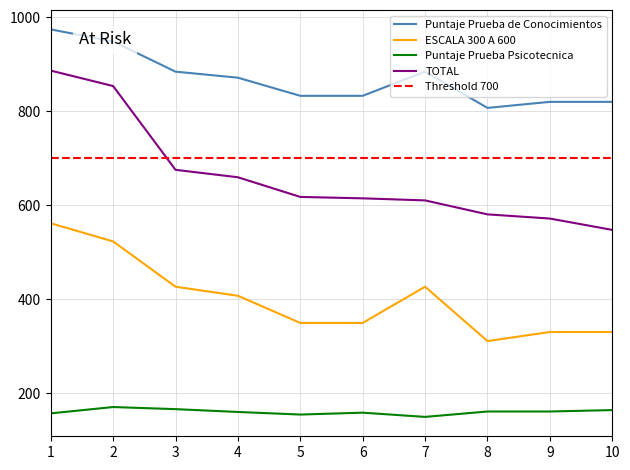

The Puntaje Prueba de Conocimientos series shows 820.4 at 9. True or false?

True